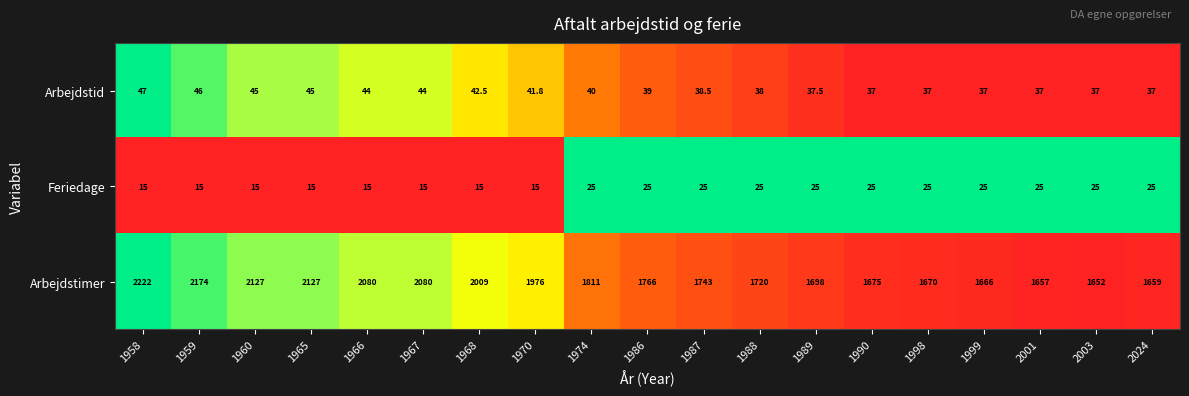

At which category does the chart reach its peak across all series?

1958